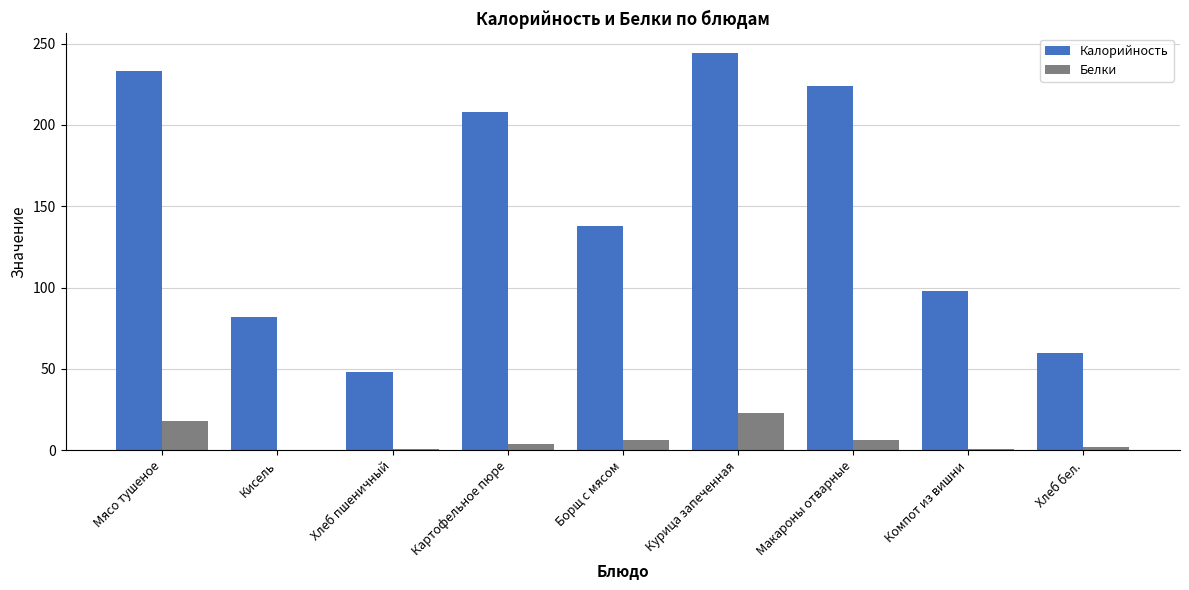

Between Картофельное пюре and Борщ с мясом, which series saw the biggest shift?

Калорийность